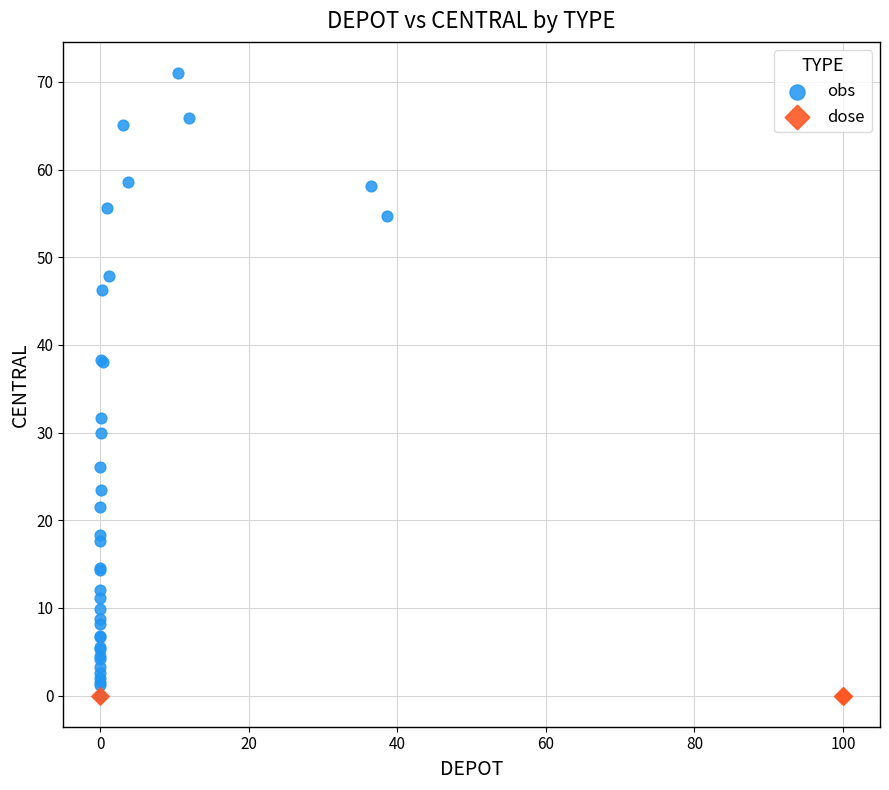

Which series contains the highest Y value?

obs